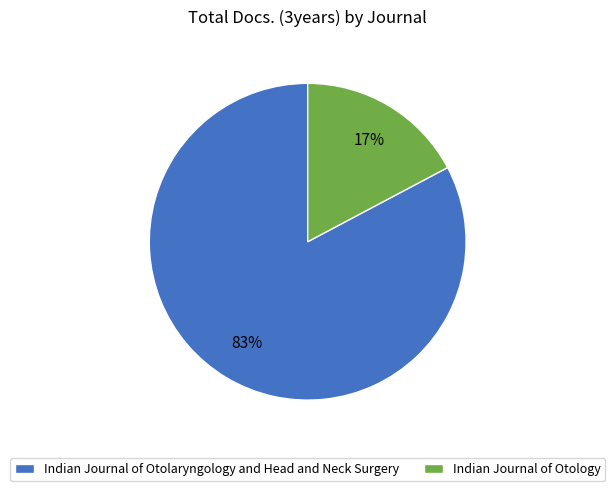

Which has a higher value, Indian Journal of Otolaryngology and Head and Neck Surgery or Indian Journal of Otology?

Indian Journal of Otolaryngology and Head and Neck Surgery